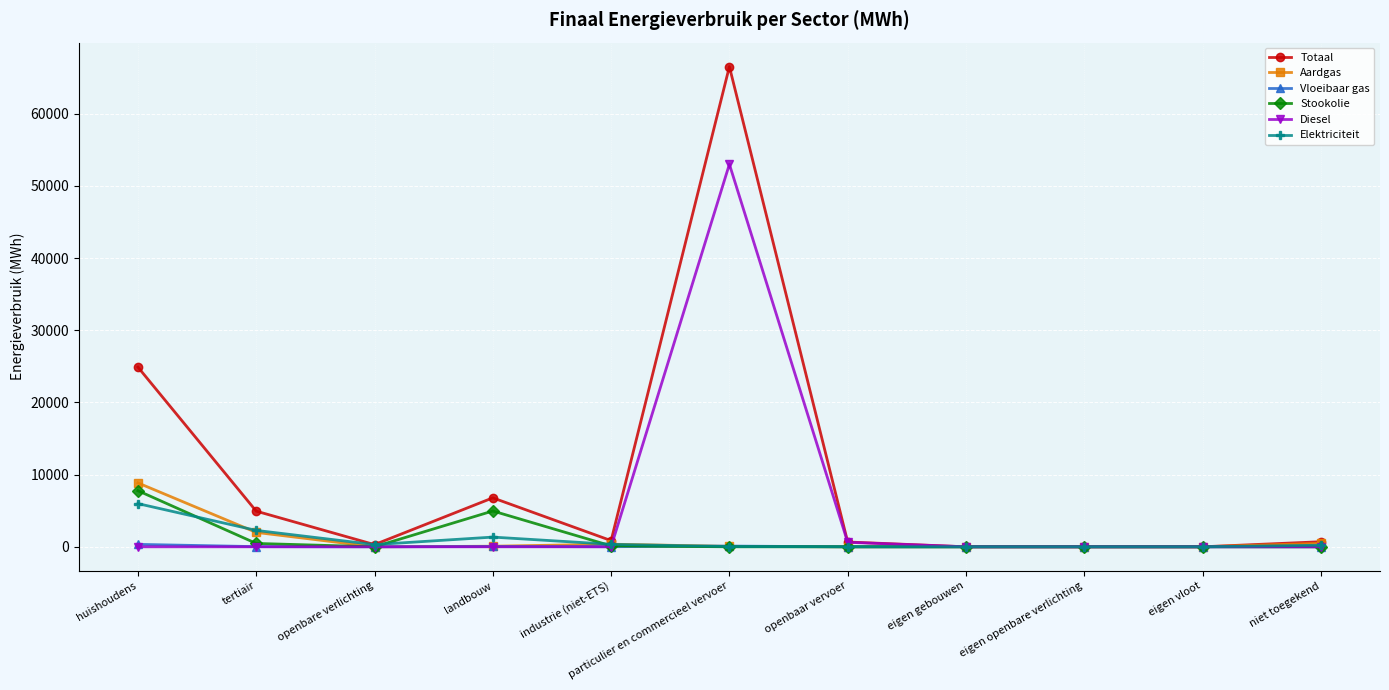

The value of Diesel at openbare verlichting is -30215.5. True or false?

False